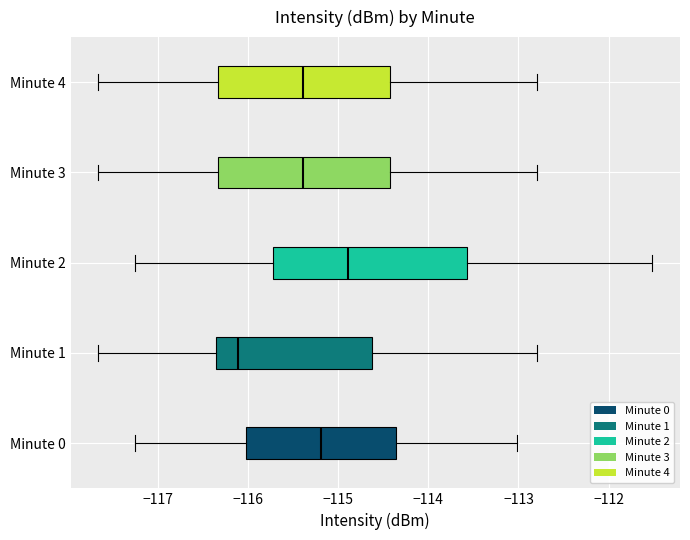

Where is the right edge of the box for Minute 1 on the x-axis? The values are not printed on the chart, so give them approximately, as read against the axis.

-114.6